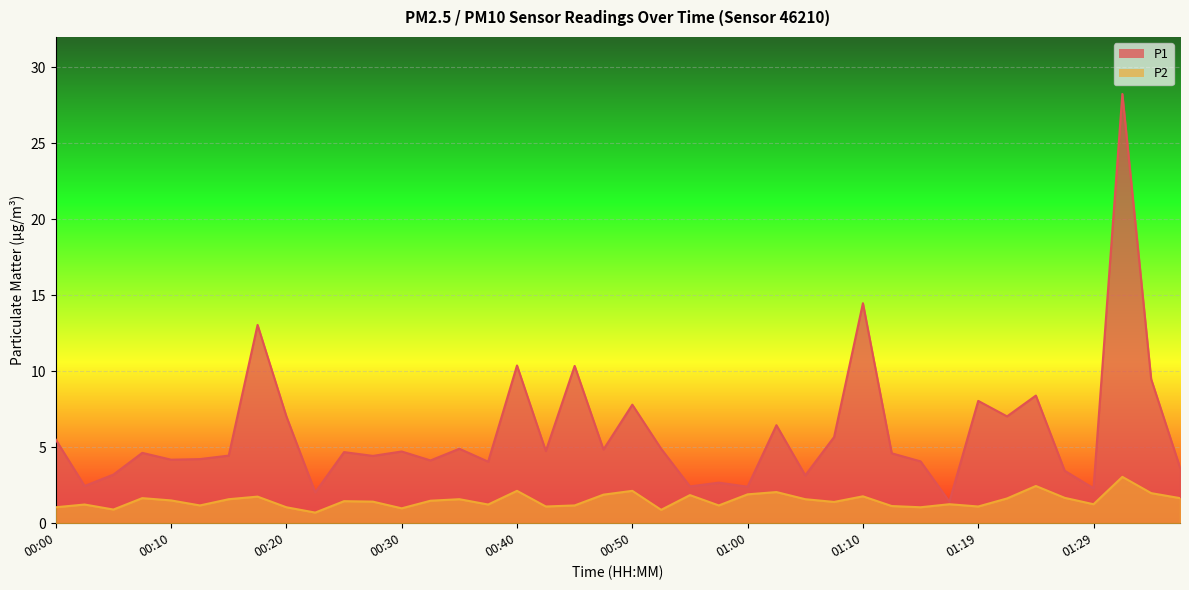

Where is P2 nearest to the value 1?

00:30